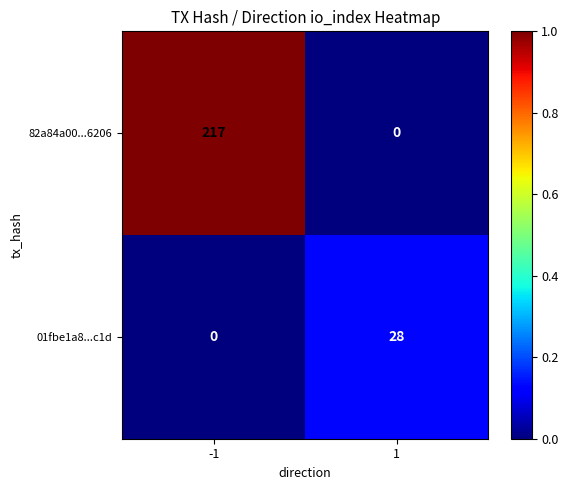

At -1, list the series in order from smallest to largest.

01fbe1a8...c1d, 82a84a00...6206